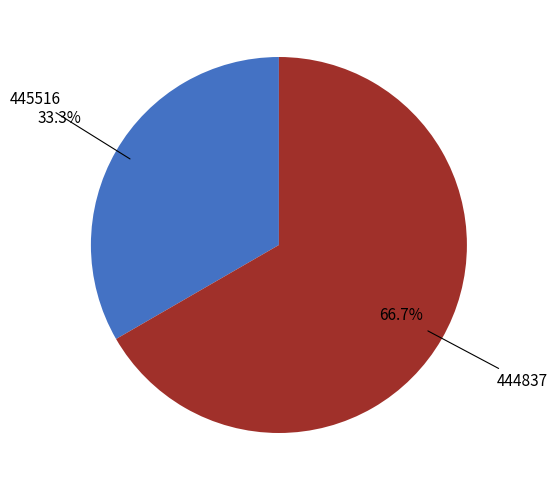

Is there any slice that represents more than half of the pie?

Yes